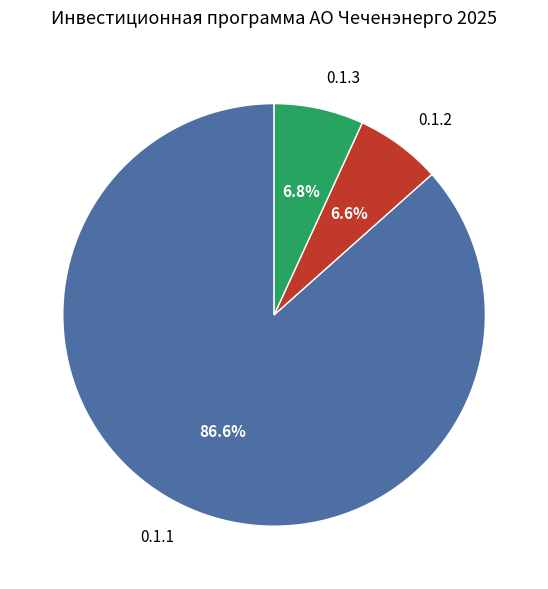

Do 0.1.2 and 0.1.1 together represent more than half of the pie?

Yes